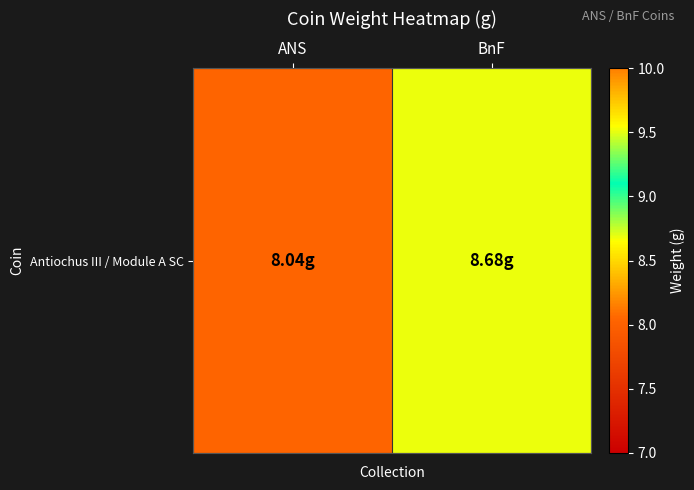

Approximately how many times larger is the value at ANS compared to BnF?

0.9